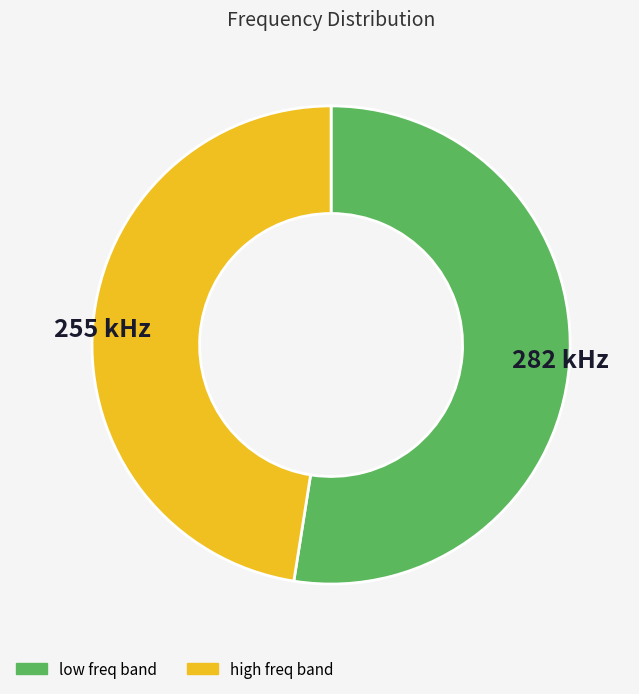

Is there a majority slice in this chart?

Yes